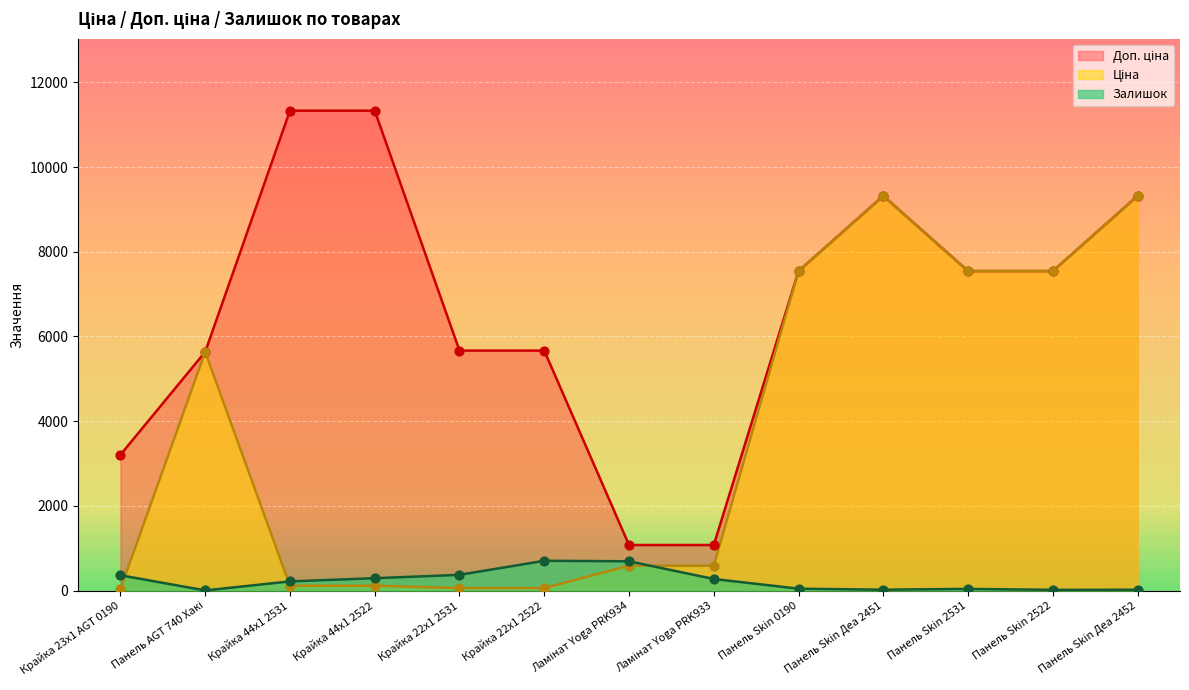

Is the value of Доп. ціна at Ламінат Yoga PRK934 greater than the value of Ціна at Крайка 22x1 2531?

Yes